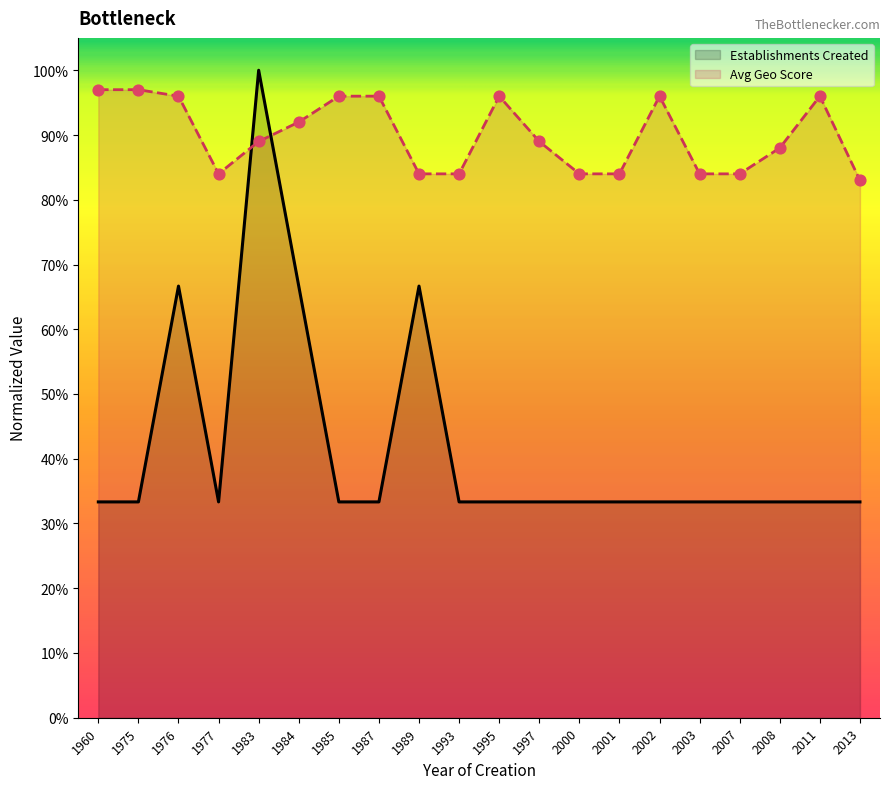

Which has a higher value, 1960 or 1977?

1960